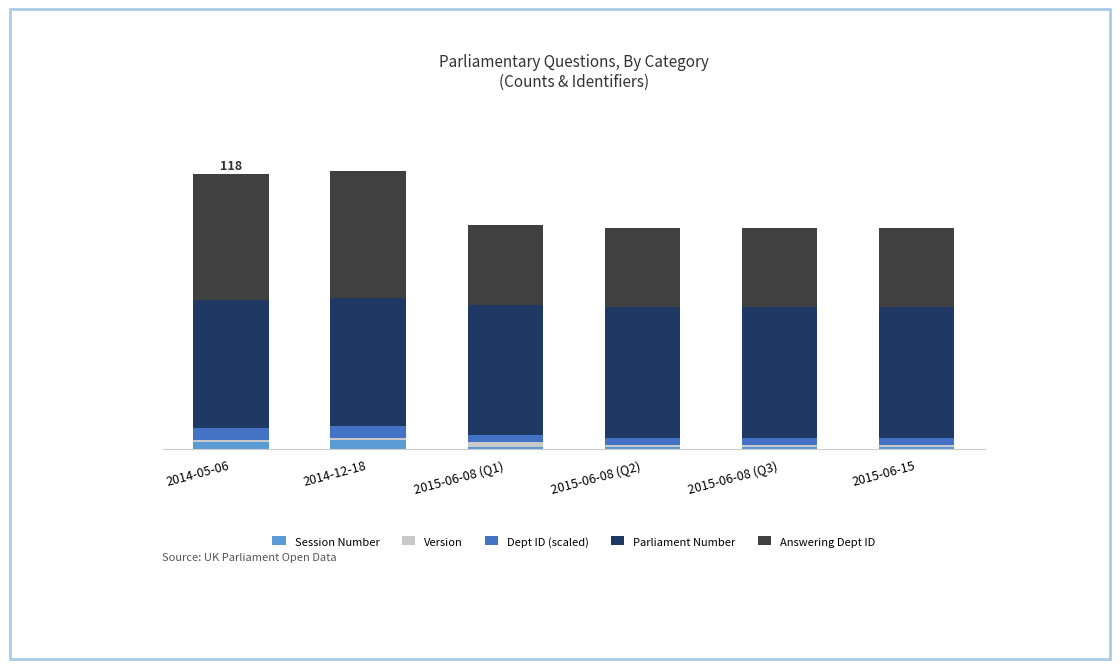

What are all the series names shown in the legend?

Session Number, Version, Dept ID (scaled), Parliament Number, Answering Dept ID